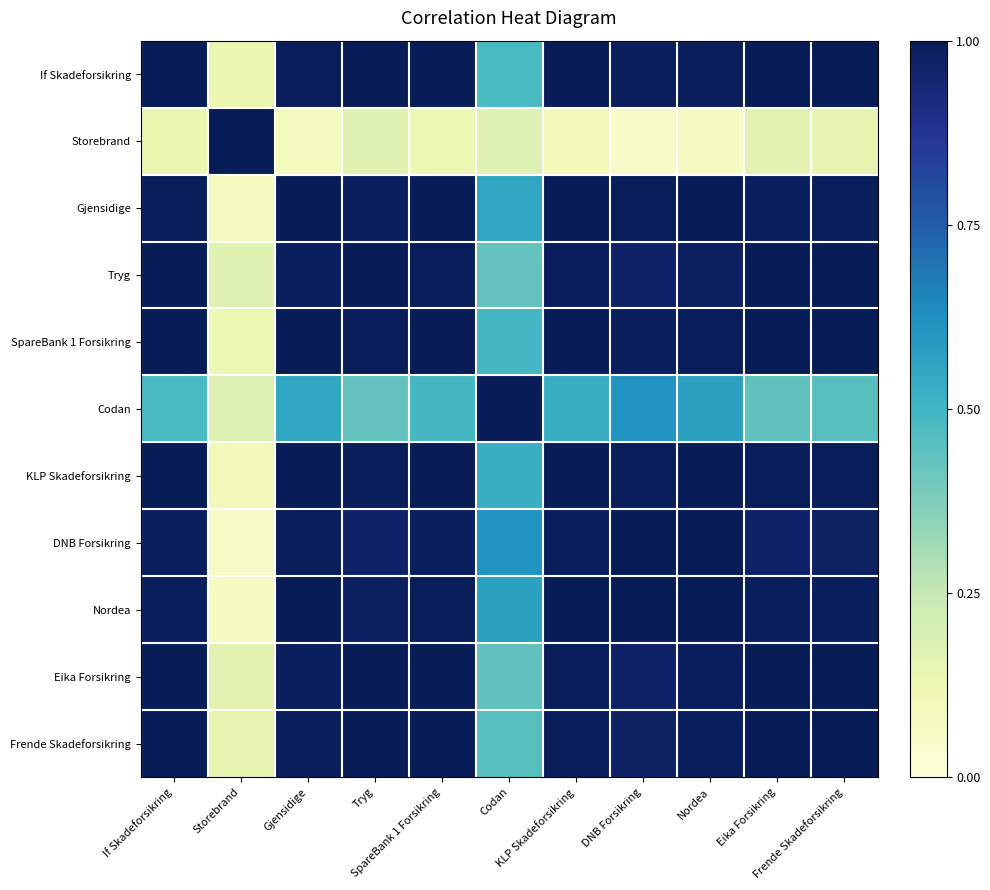

Rank the series by their maximum value, from lowest to highest.

If Skadeforsikring, Storebrand, Gjensidige, Tryg, SpareBank 1 Forsikring, Codan, KLP Skadeforsikring, DNB Forsikring, Nordea, Eika Forsikring, Frende Skadeforsikring